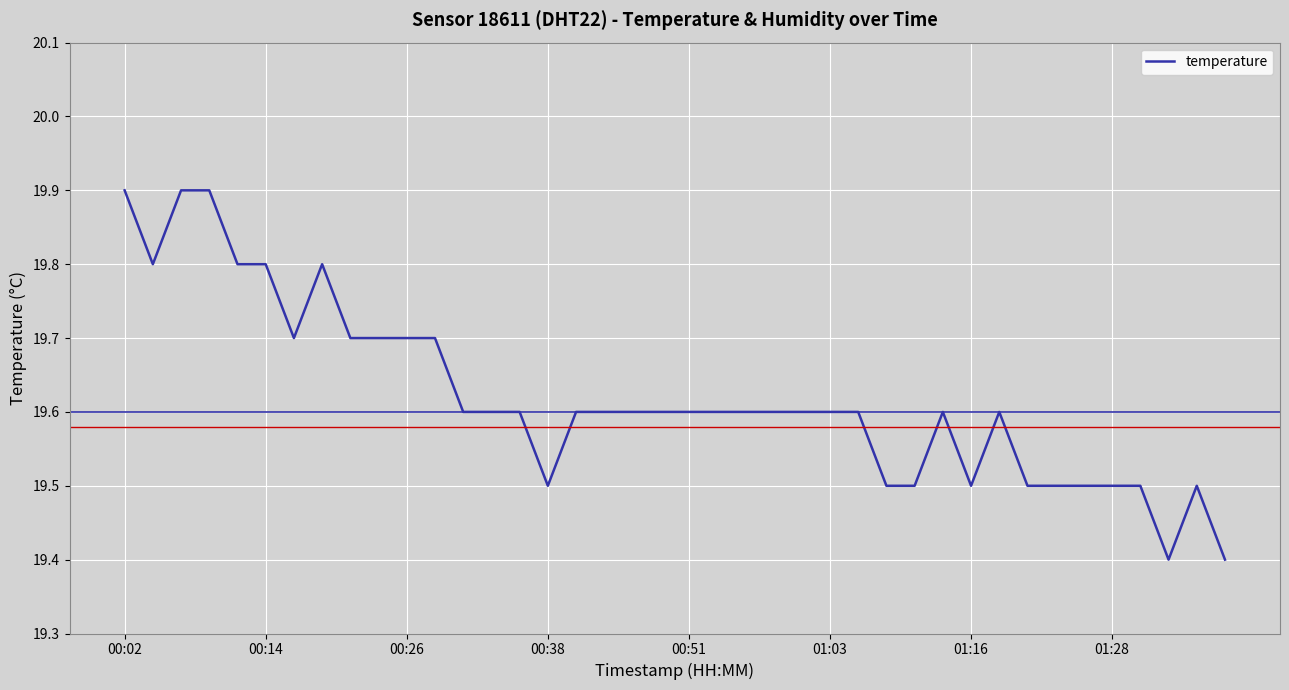

What is the difference between the maximum and minimum values?

0.5